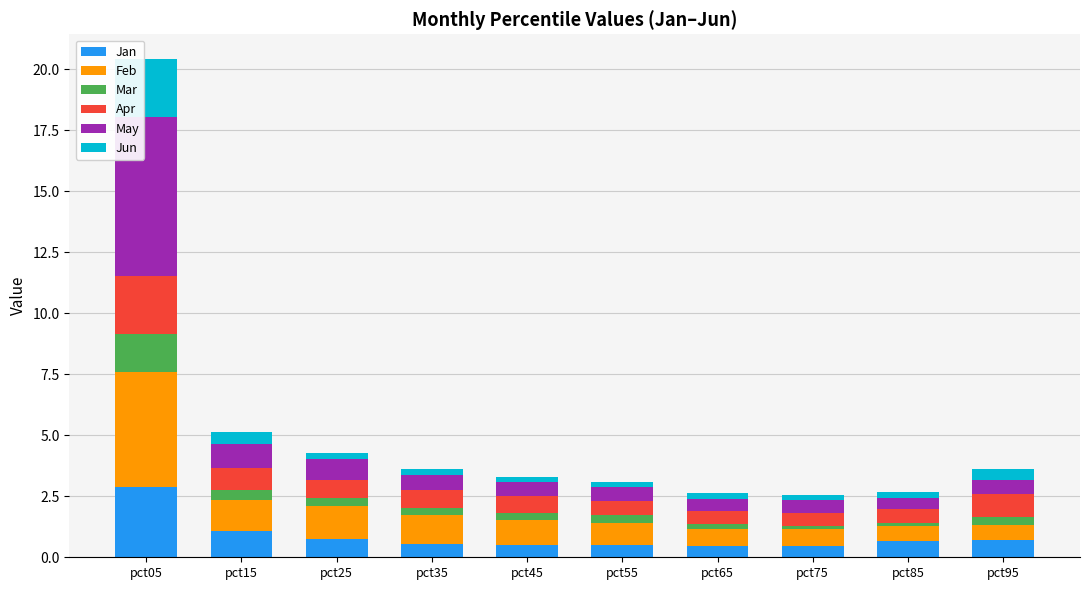

At which category is the sum across all series the highest?

pct05